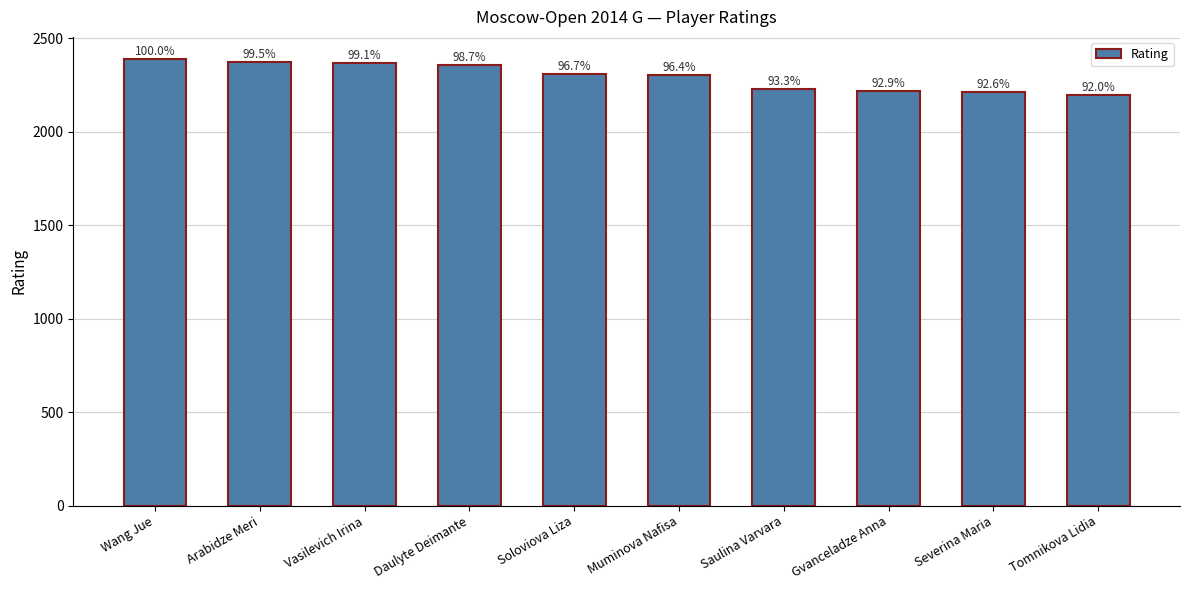

What is the smallest value displayed?

2195